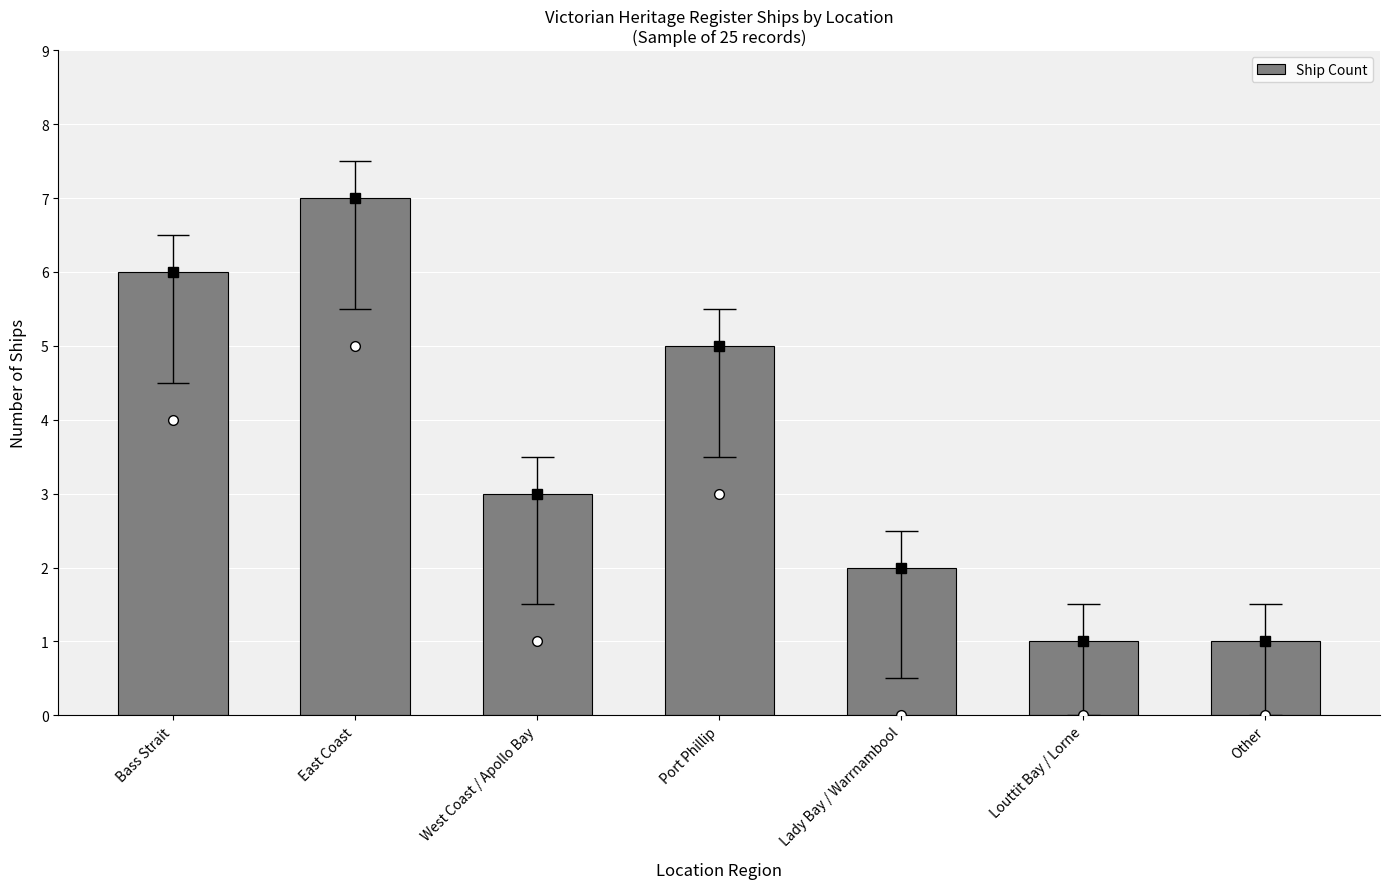

List the labels in order of value, largest first.

East Coast, Bass Strait, Port Phillip, West Coast / Apollo Bay, Lady Bay / Warrnambool, Louttit Bay / Lorne, Other